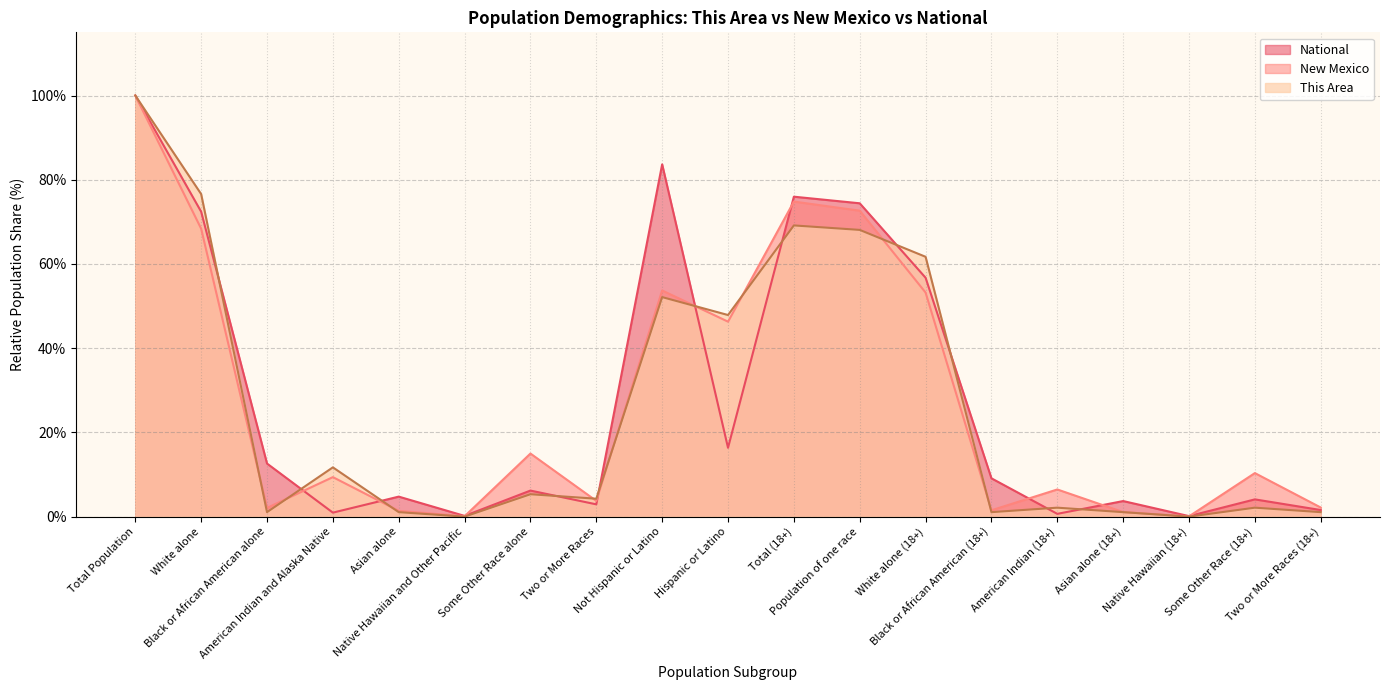

In New Mexico, how many points are lower than both neighbors (excluding endpoints)?

6